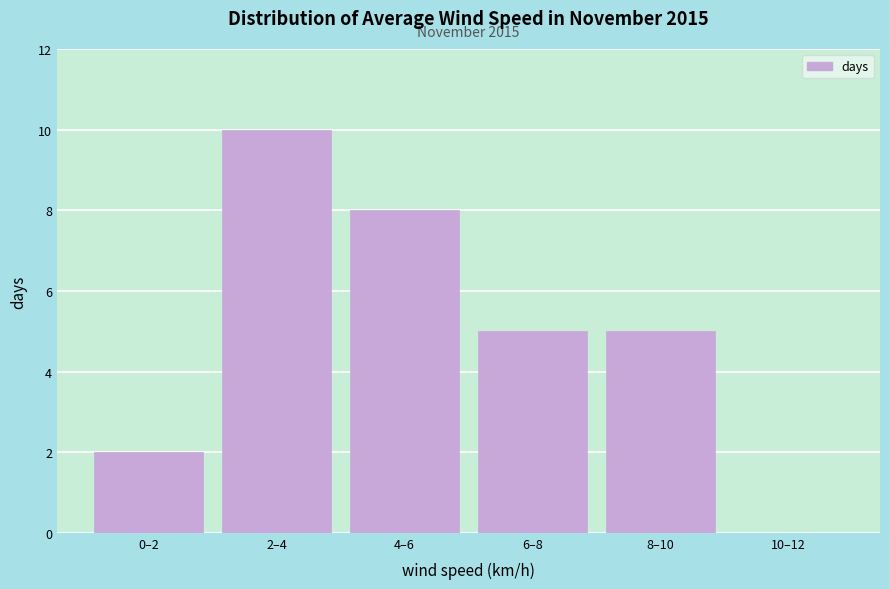

Reading left to right, transcribe all the data shown in this chart.

0–2=2	2–4=10	4–6=8	6–8=5	8–10=5	10–12=0